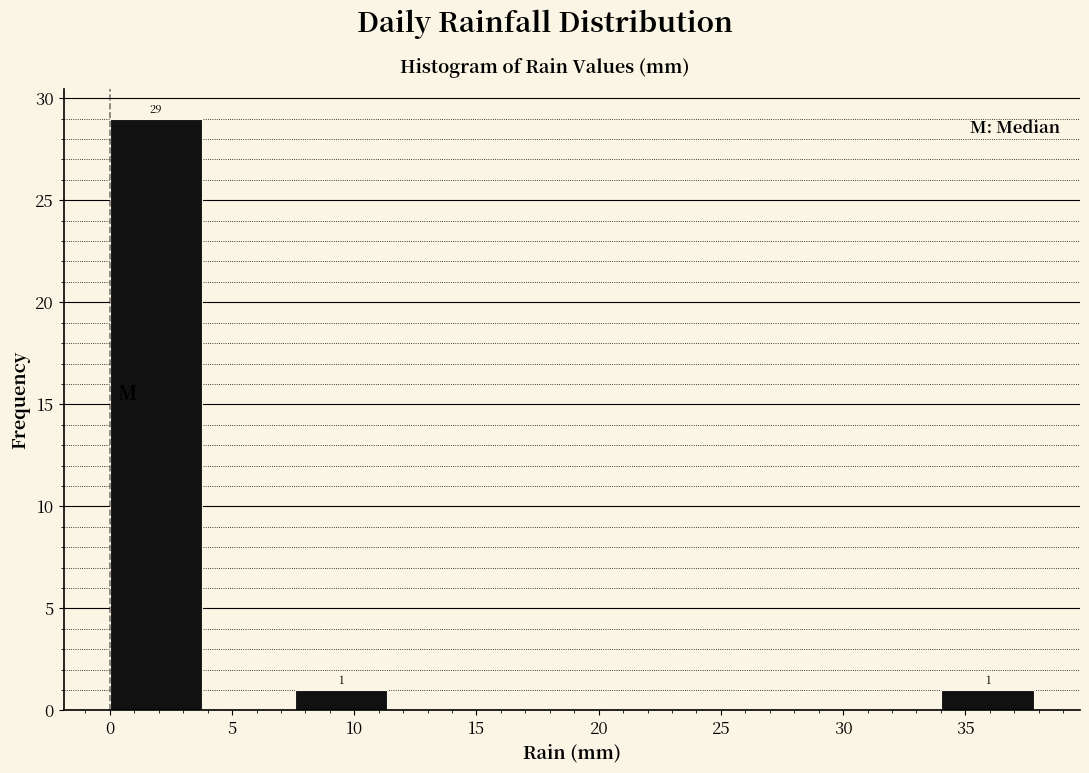

Over which range of the x-axis is the bar tallest?

0.0 to 4.0